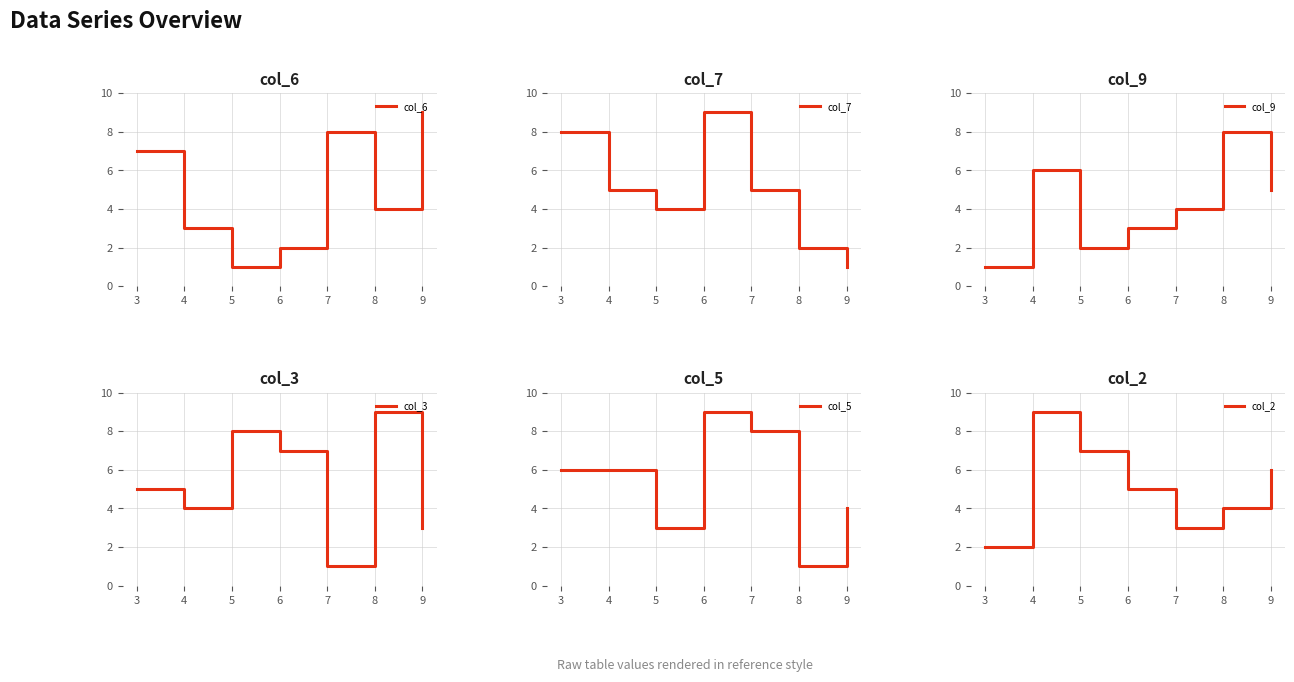

Which has a higher value, 8 or 9?

9